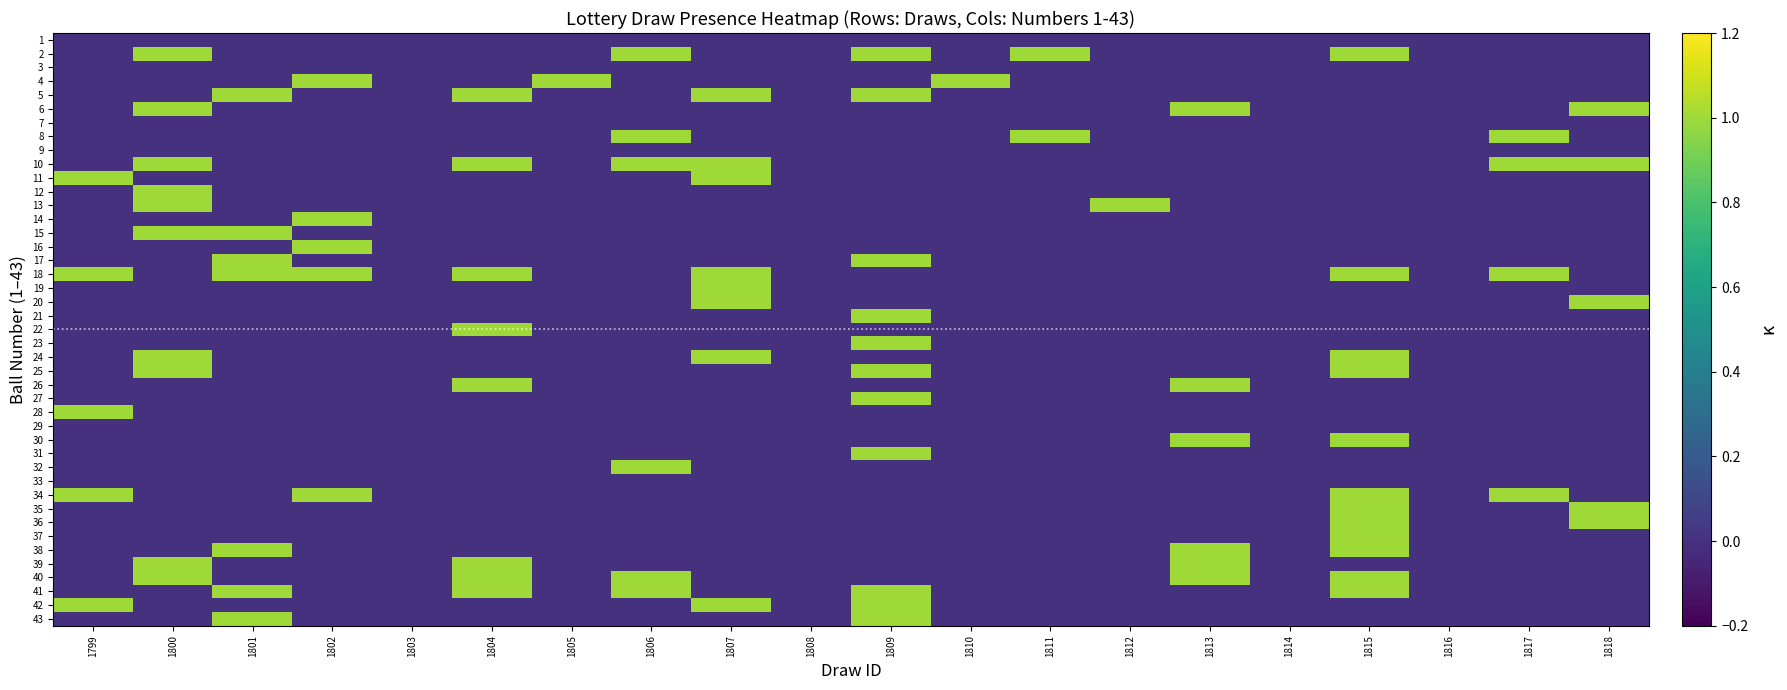

What is the sum of all 32 values?

1